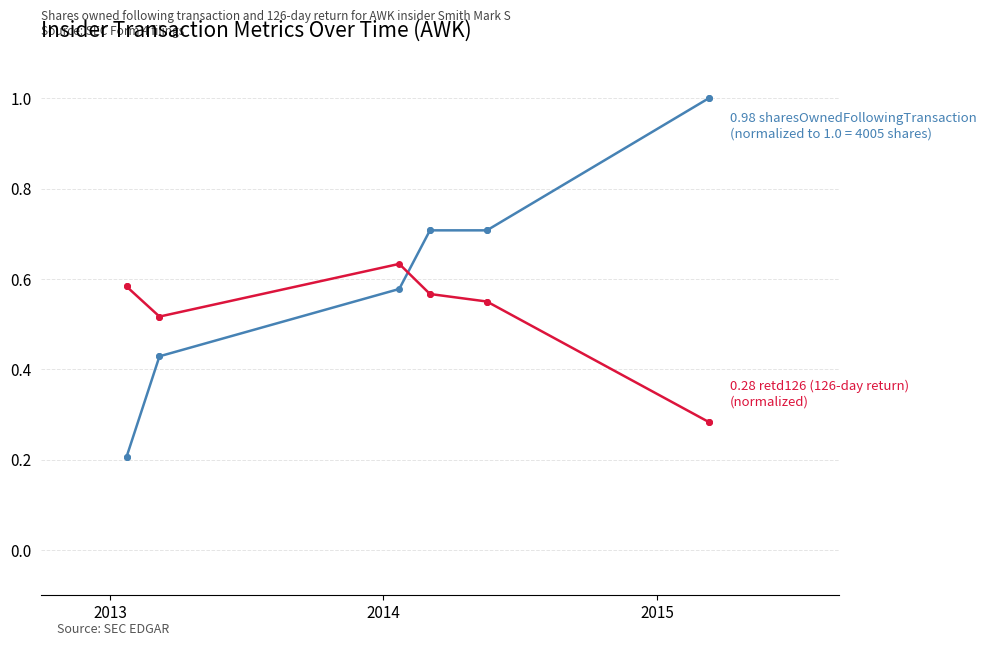

Is it true that retd126 (126-day return) equals 0.6 at 2013?

True